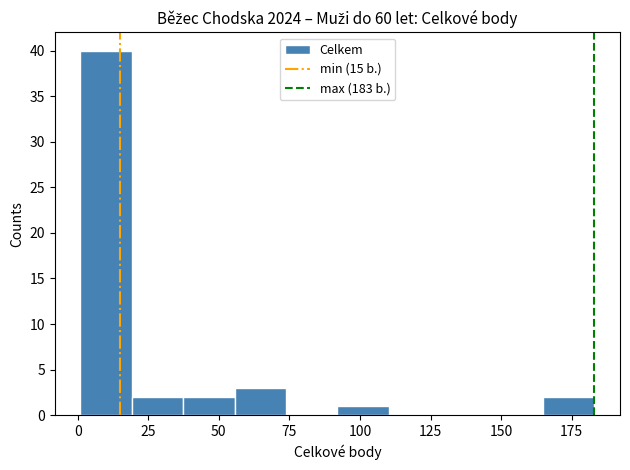

Read against the x-axis, roughly where is the centre of the tallest bar?

10